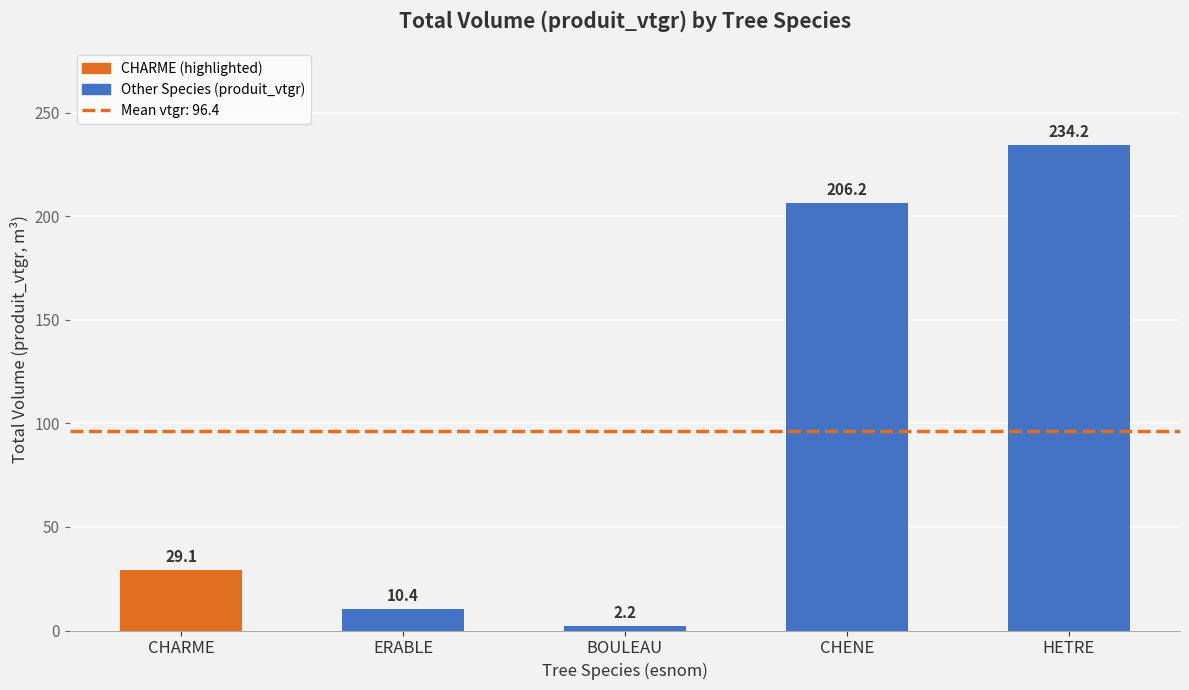

True or false: the data shows 10.4 at ERABLE.

True